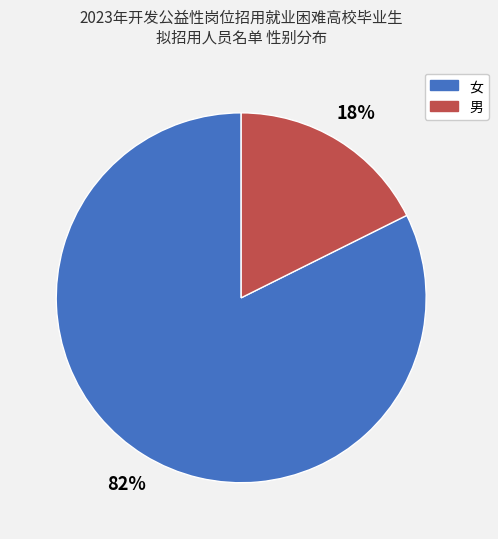

What is the majority slice?

女